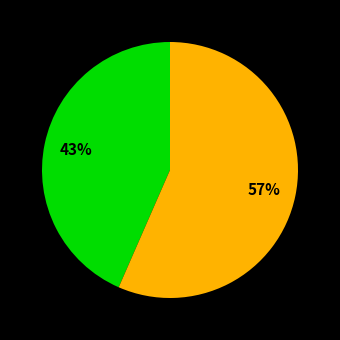

To the nearest percent, what is the average slice percentage?

50%